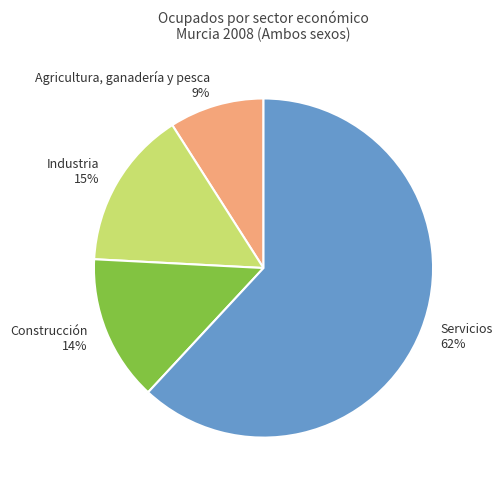

Do Agricultura, ganadería y pesca 9% and Construcción 14% together represent more than half of the pie?

No